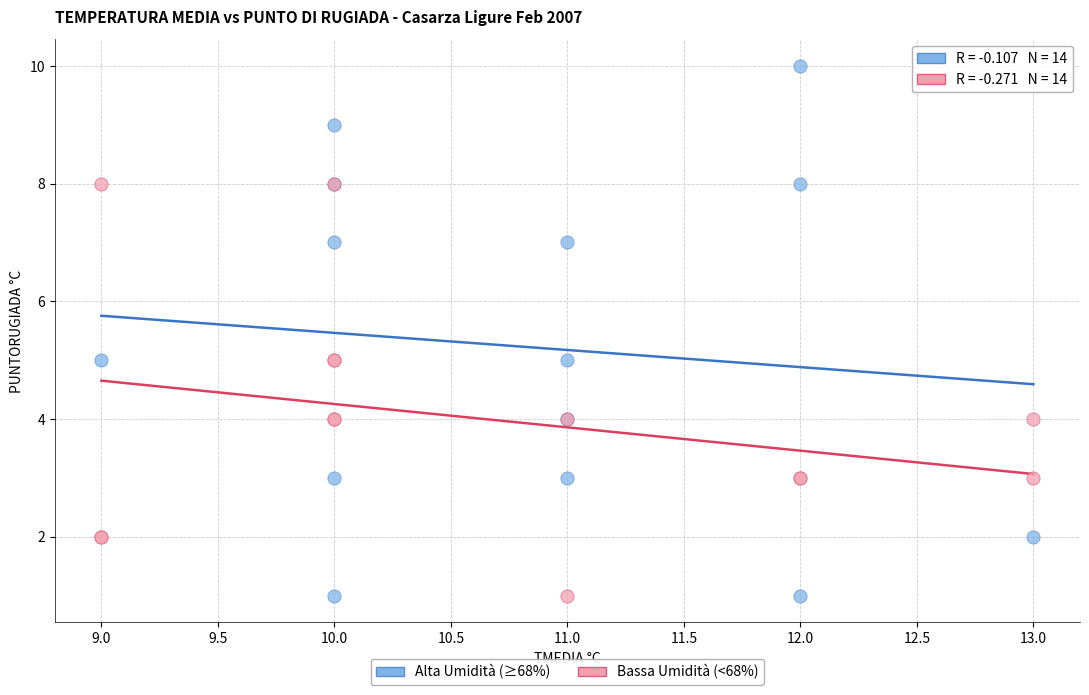

Which series has the largest Y range (max minus min)?

Alta Umidità (≥68%)